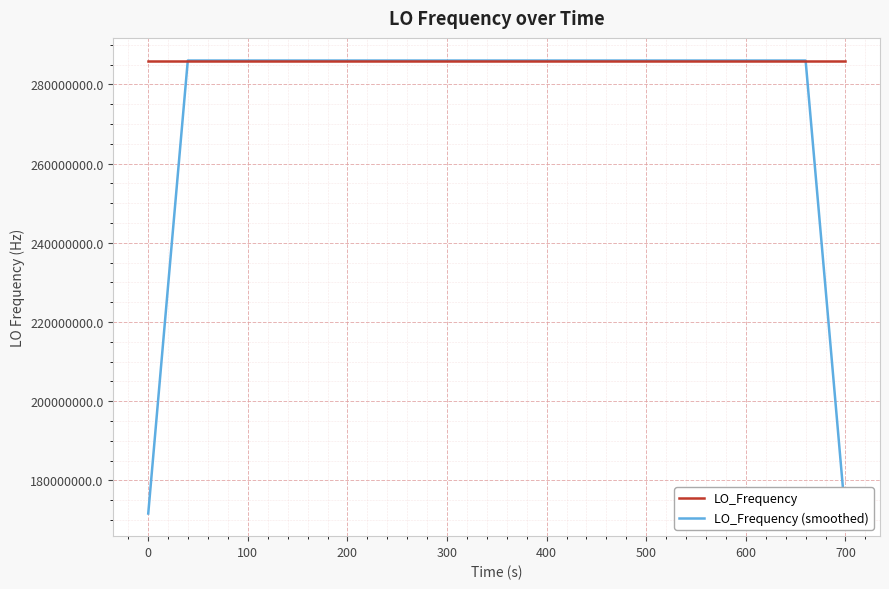

What is the lowest value of the LO_Frequency (smoothed) series?

171628199.1